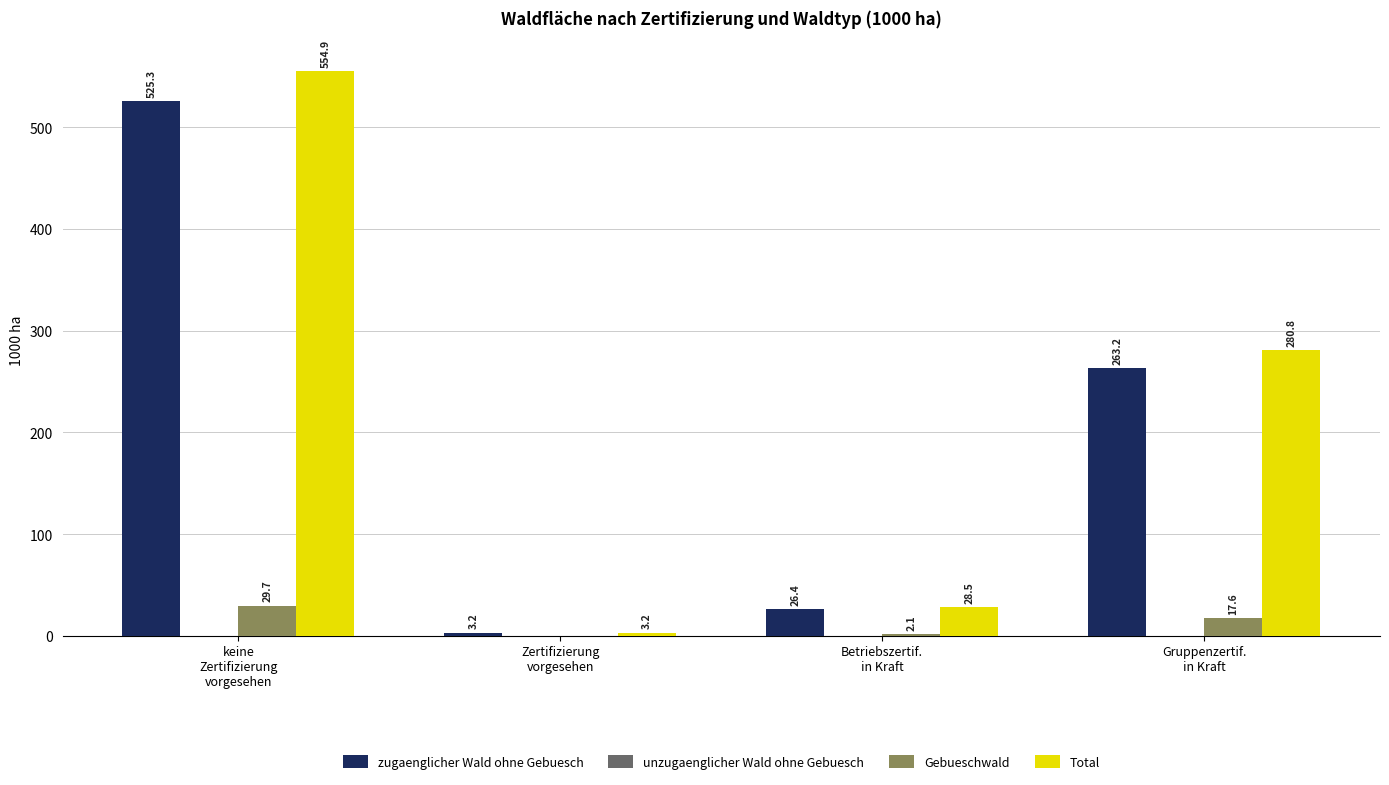

Count the number of data series in this chart.

3